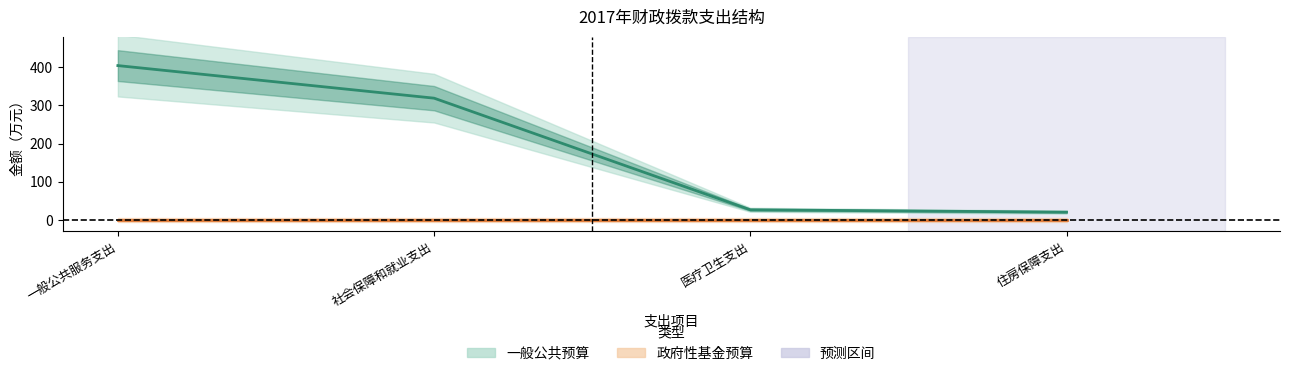

What is the change in value from 一般公共服务支出 to 医疗卫生支出?

-378.0